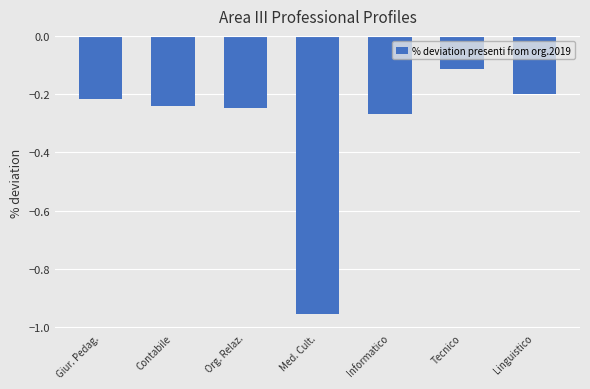

What position from the left is Giur. Pedag.?

1